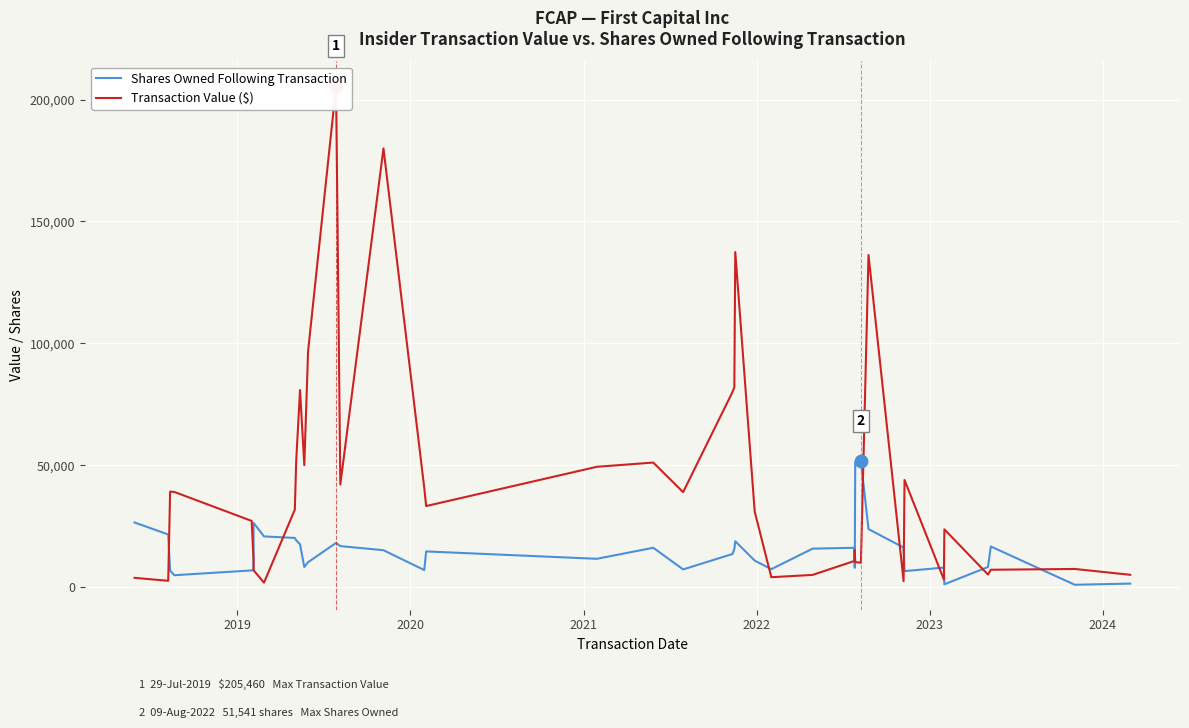

Which series has the largest total across all categories?

Transaction Value ($)